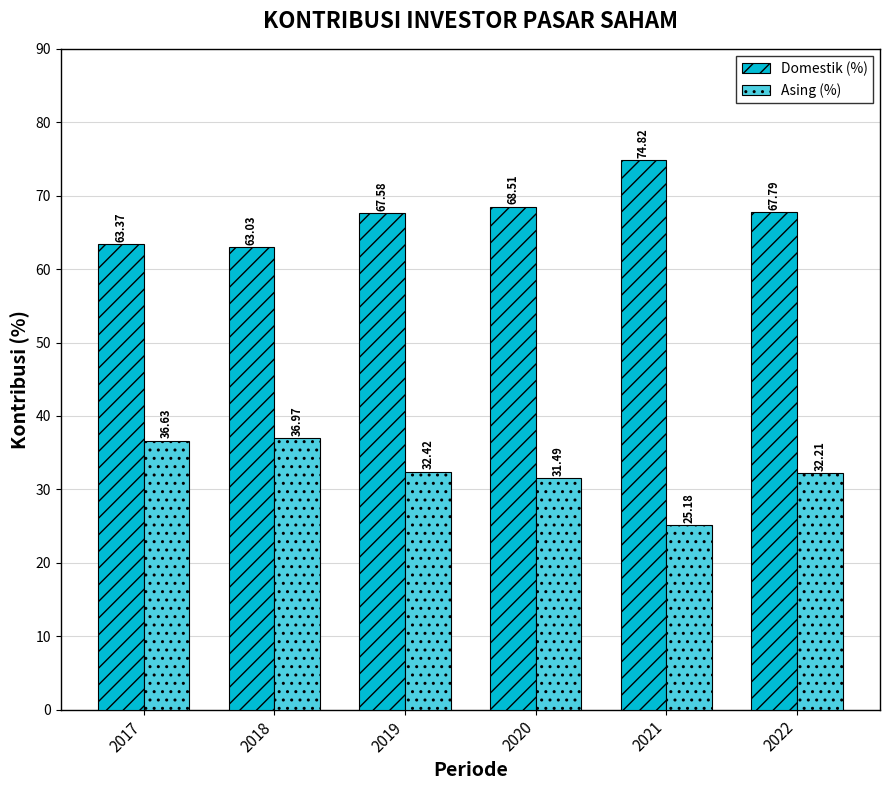

Reading left to right, list all the values displayed in this chart.

Domestik (%): 63.4	63.0	67.6	68.5	74.8	67.8
Asing (%): 36.6	37.0	32.4	31.5	25.2	32.2